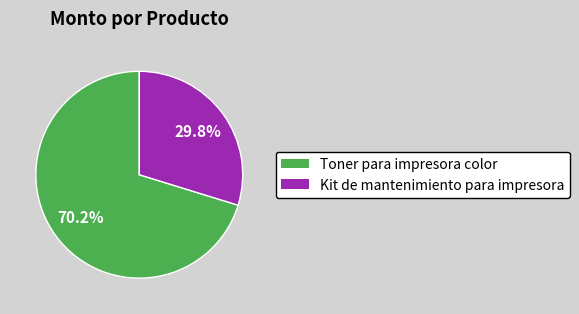

True or false: Toner para impresora color accounts for 60% of the total.

False